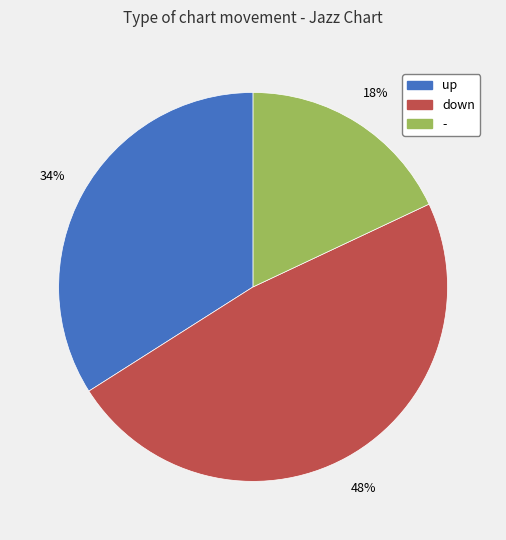

What percentage is the - slice, to the nearest percent?

18%